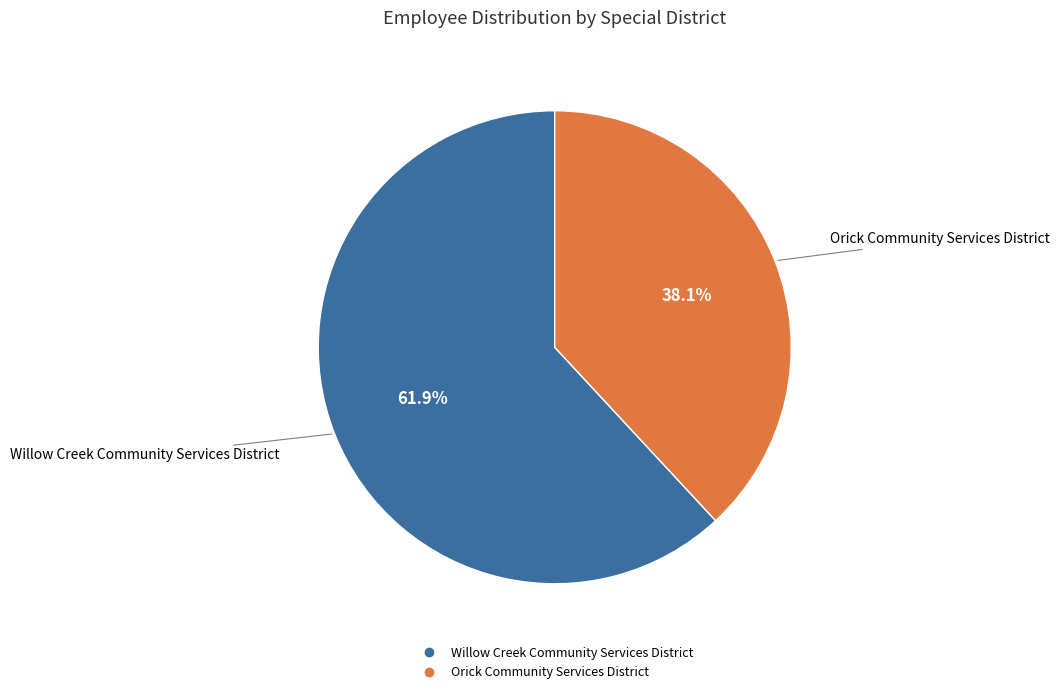

The Willow Creek Community Services District slice represents 62% of the pie. True or false?

True